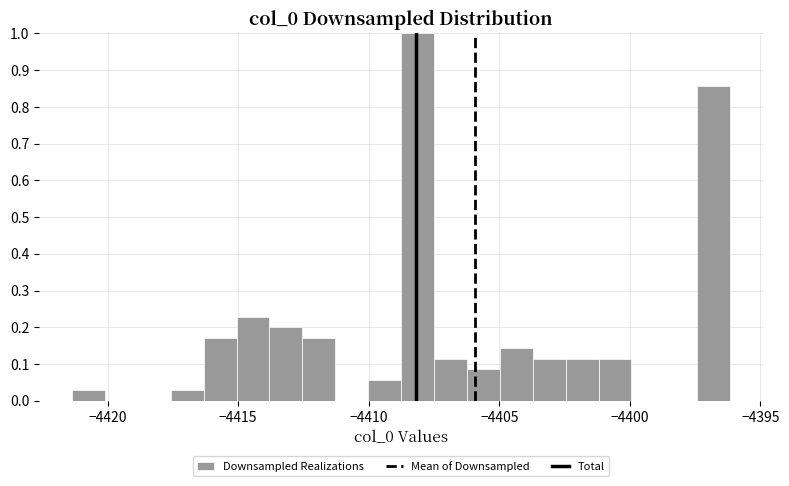

Read against the x-axis, roughly where is the centre of the tallest bar?

-4408.0